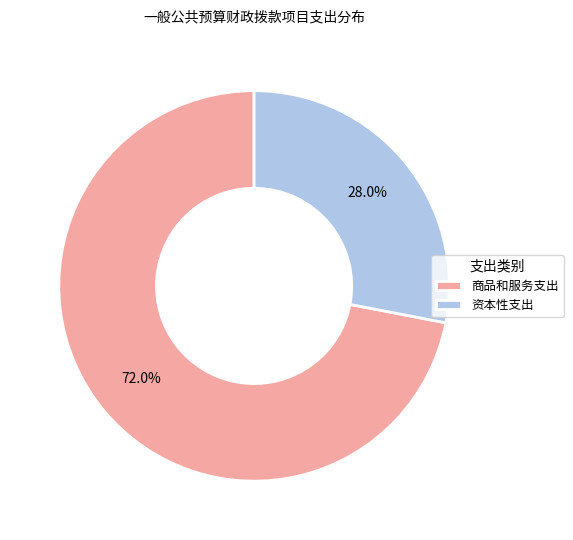

What percentage is the 商品和服务支出 slice, to the nearest percent?

72%